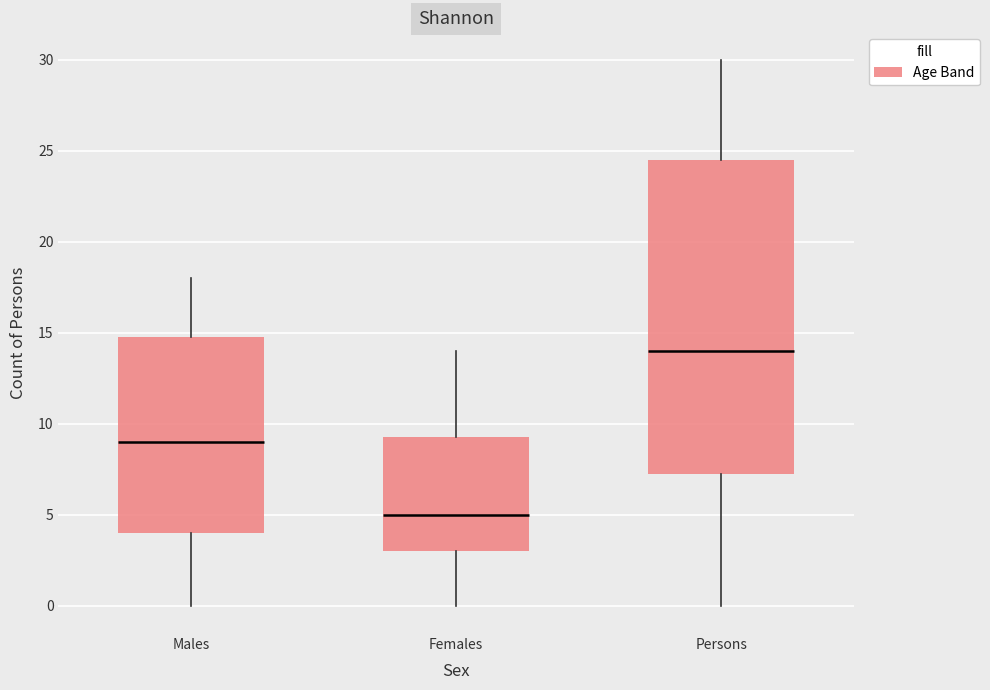

Which box has the highest median line?

Persons